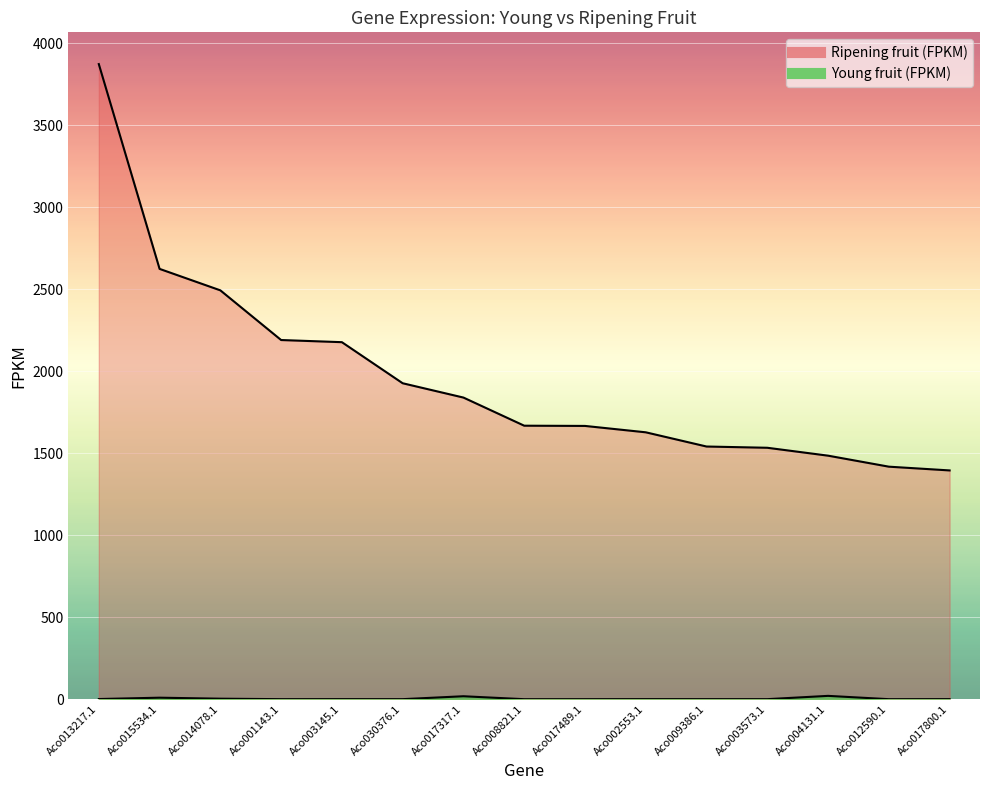

True or false: Ripening fruit (FPKM) has a value of 568.5 at Aco003573.1.

False